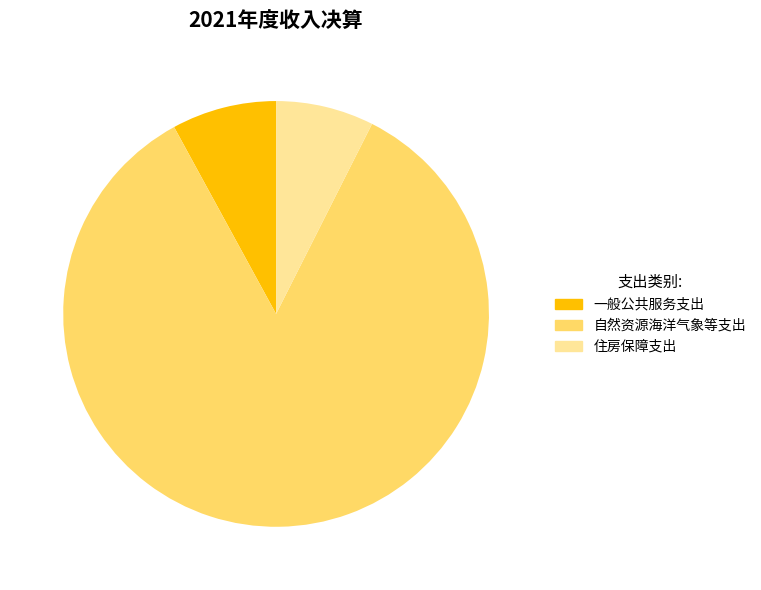

Between 自然资源海洋气象等支出 and 一般公共服务支出, which is larger?

自然资源海洋气象等支出